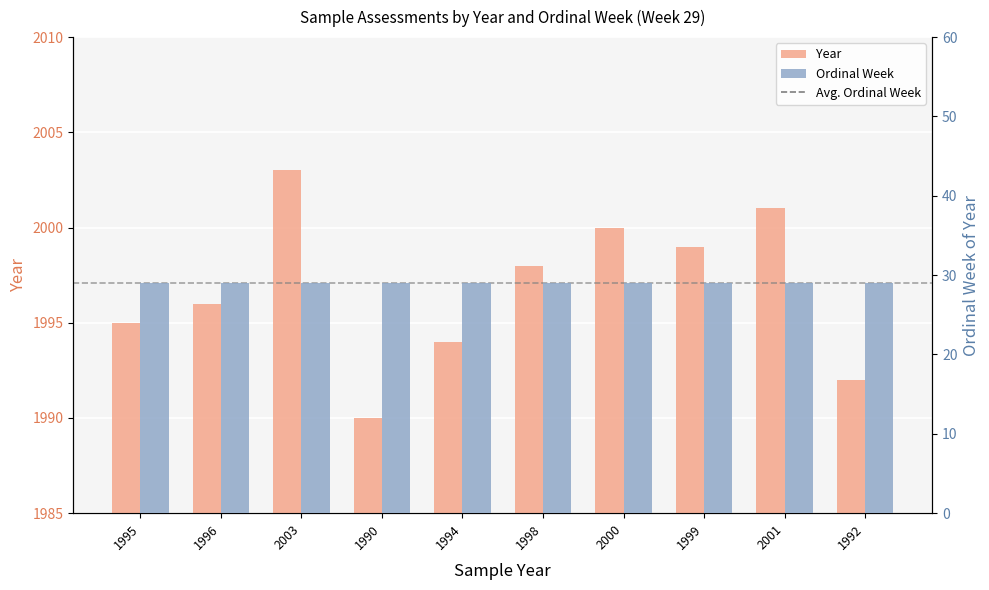

Which series has the largest range (max minus min)?

Year